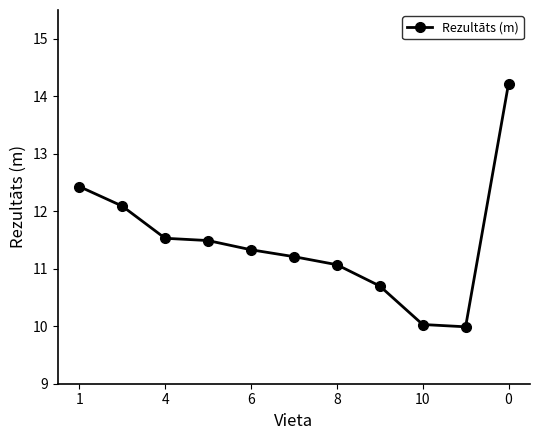

Does the chart have visible grid lines?

No